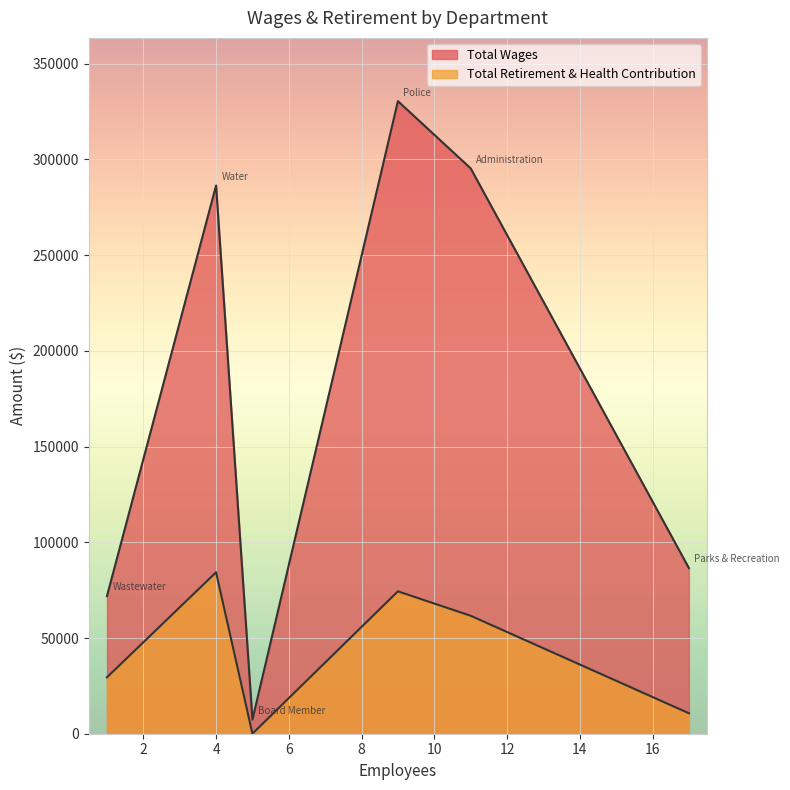

How many lines are shown in the chart?

2